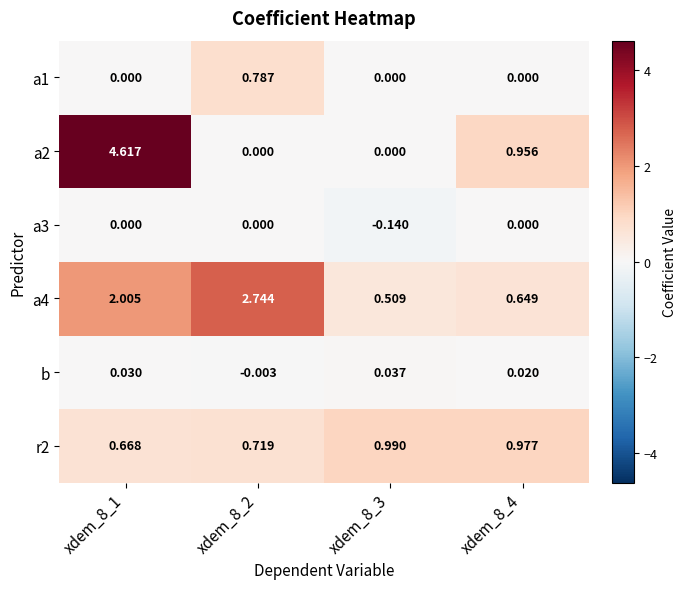

At how many categories does at least one series exceed 4?

1